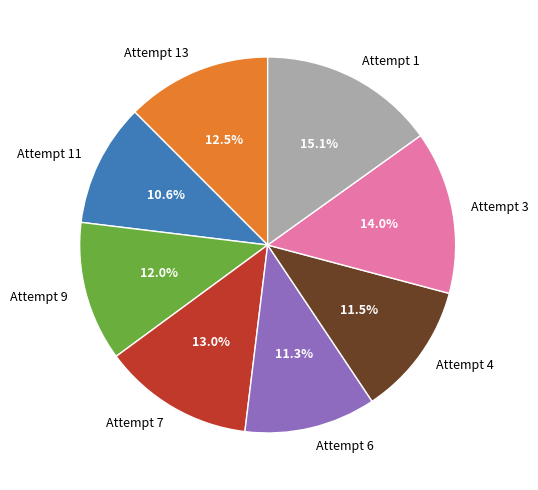

What is the smallest slice in the pie chart?

Attempt 11